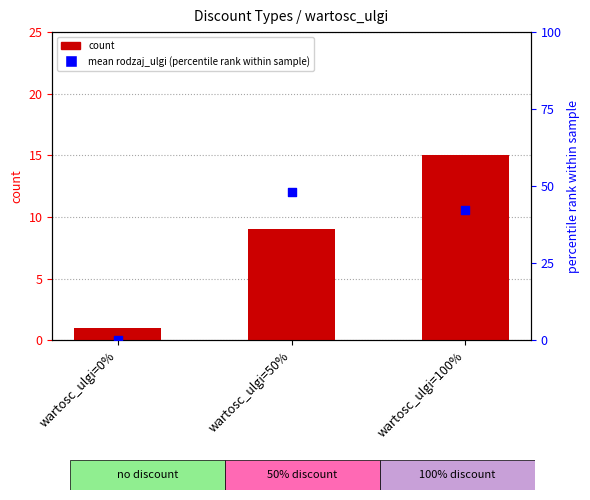

Which series contains the lowest Y value?

mean rodzaj_ulgi (percentile rank)